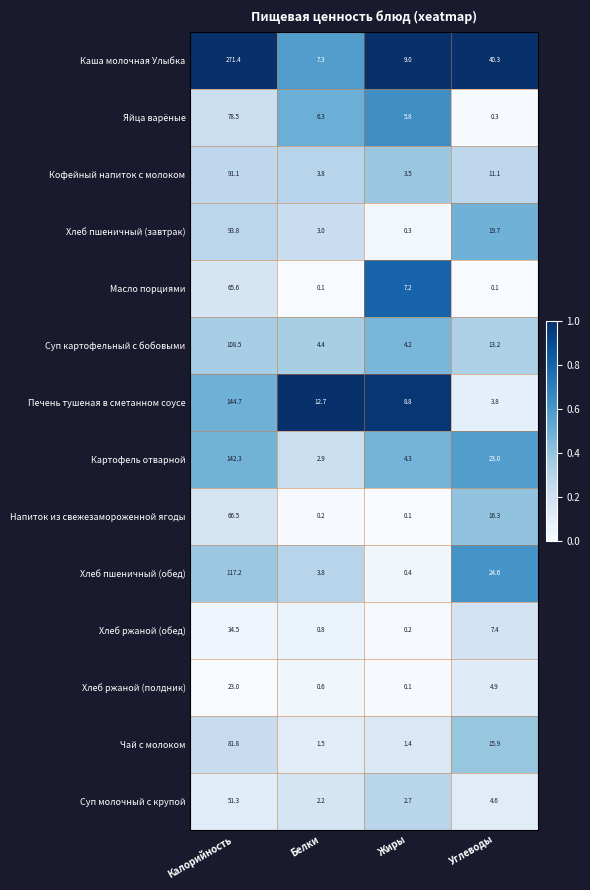

What is the total value across all series at Калорийность?

1370.2